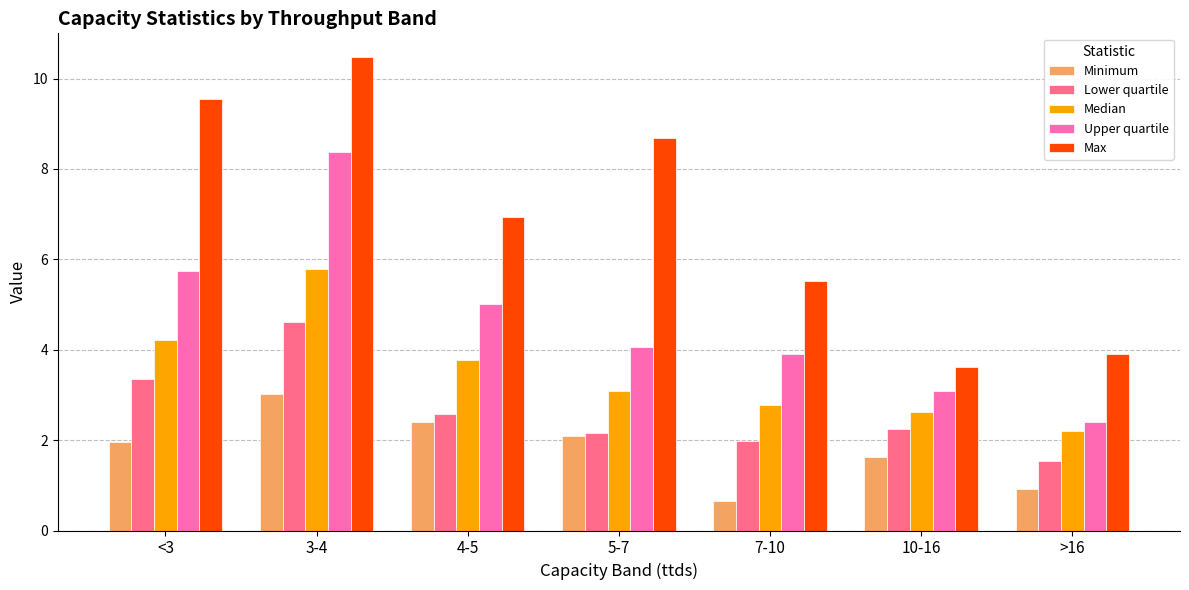

Which category has the lowest value in the Upper quartile series?

>16